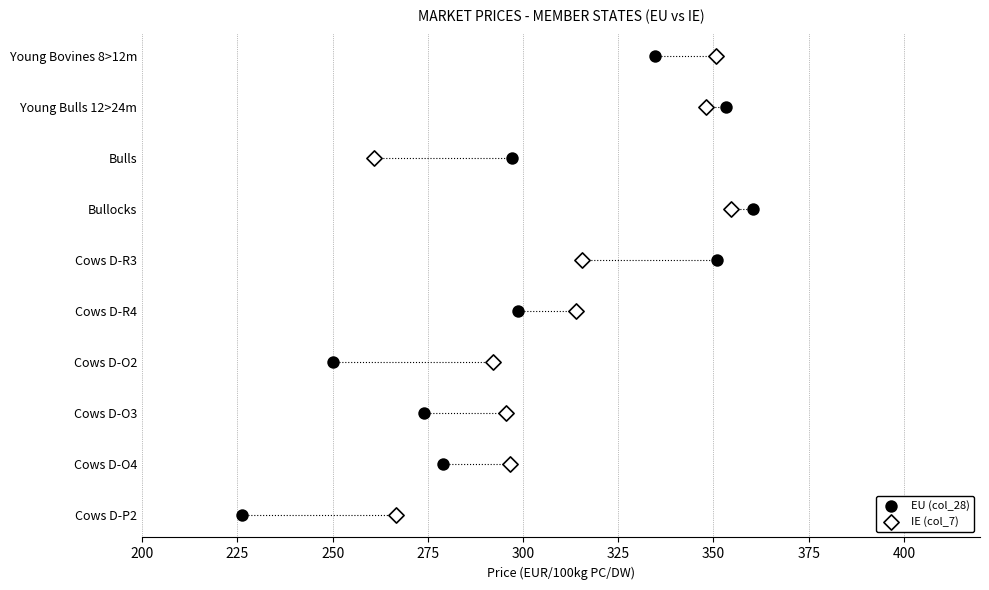

What are all the series names shown in the legend?

EU (col_28), IE (col_7)